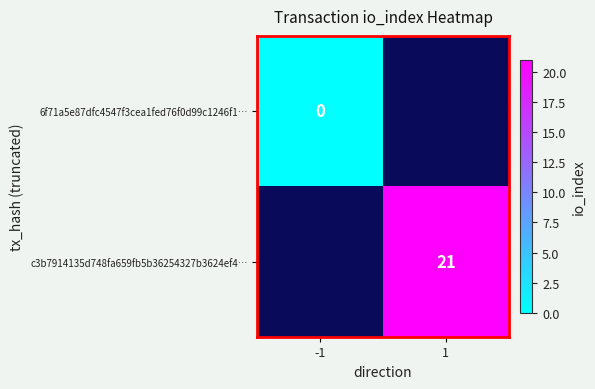

What is the maximum value shown in the chart?

21.0